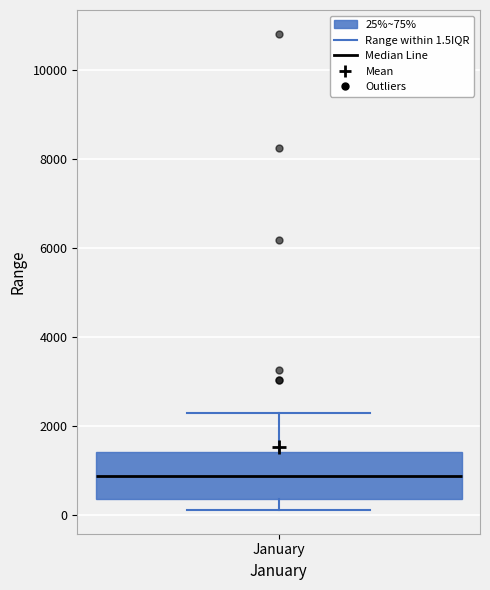

Transcribe this box plot: give where the median line is, the range the box spans, and where the two whiskers end, as read against the y-axis. The values are not printed on the chart, so give them approximately, as read against the axis.

median 800, box 400 to 1400, whiskers 200 to 2200